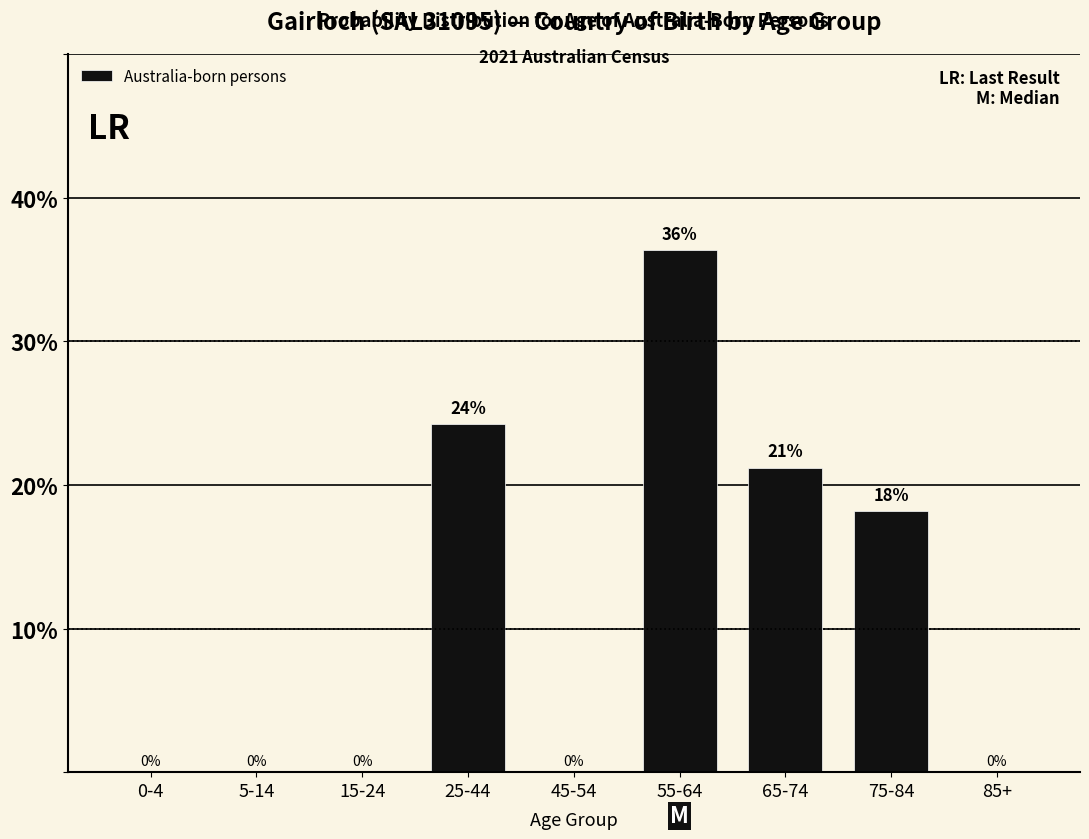

Where is the data nearest to the value 18?

75-84